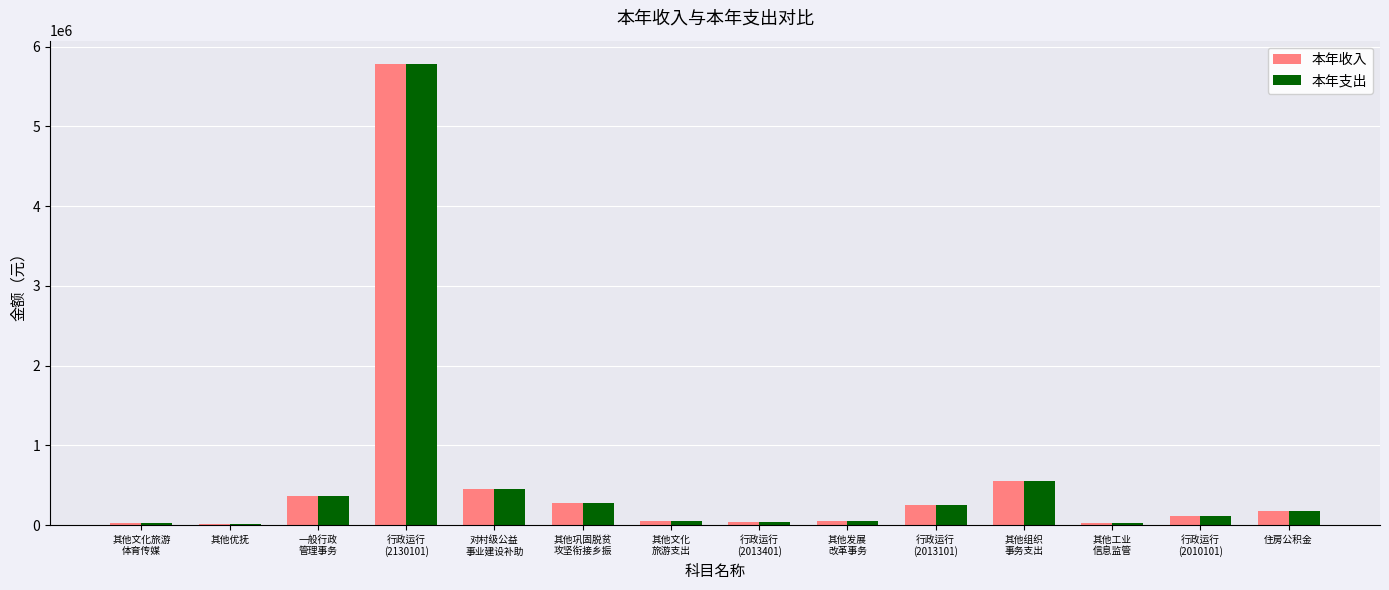

What is the highest value of the 本年支出 series?

5784598.0